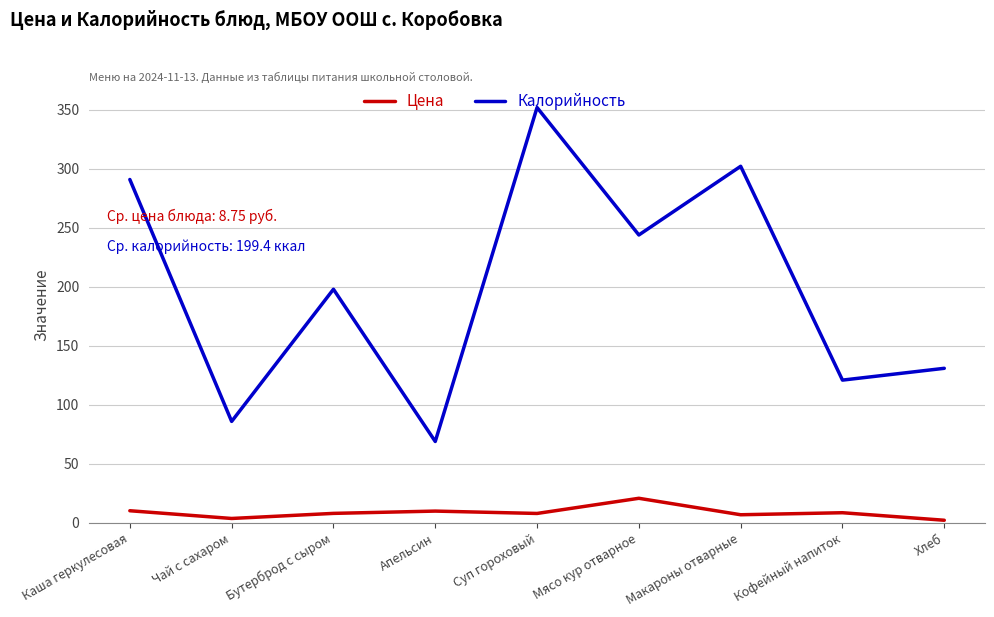

What are all the series names shown in the legend?

Цена, Калорийность